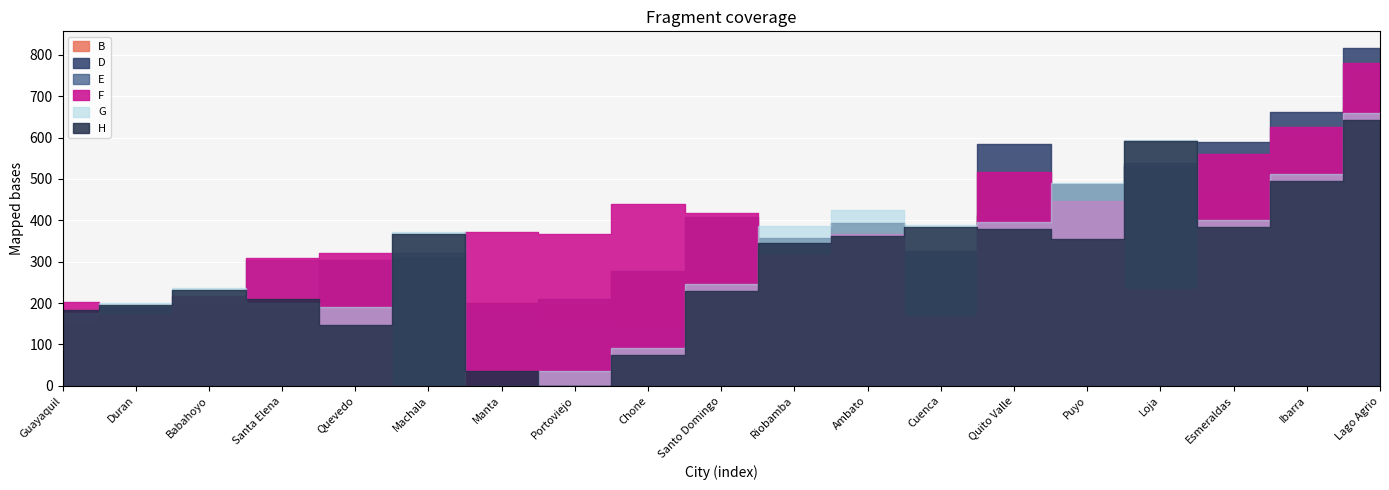

What are all the series names shown in the legend?

B, D, E, F, G, H